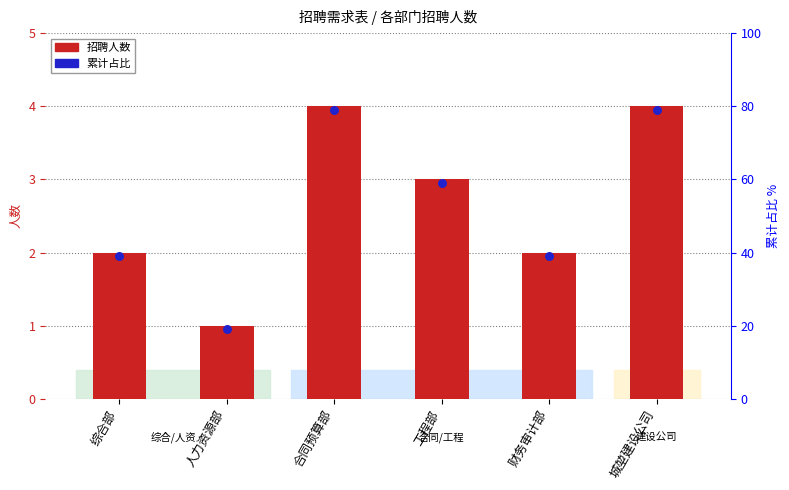

What is the ratio of the value at 财务审计部 to the value at 人力资源部?

2.0